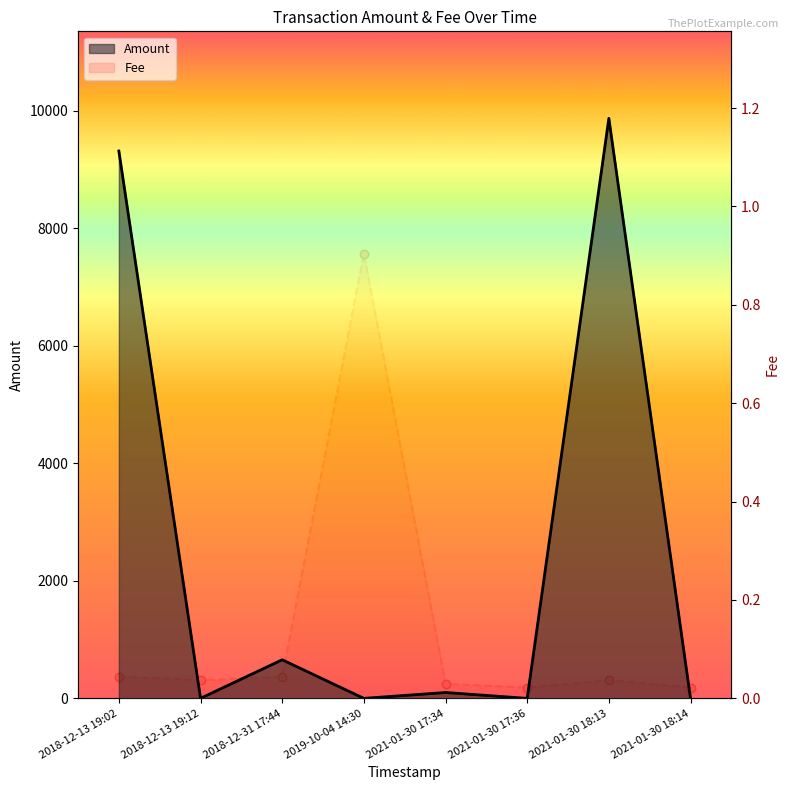

What is the difference between the Amount values at 2018-12-13 19:12 and 2018-12-31 17:44?

655.9